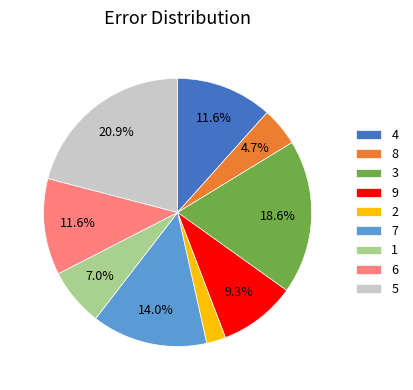

To the nearest percent, what is the average slice percentage?

11%